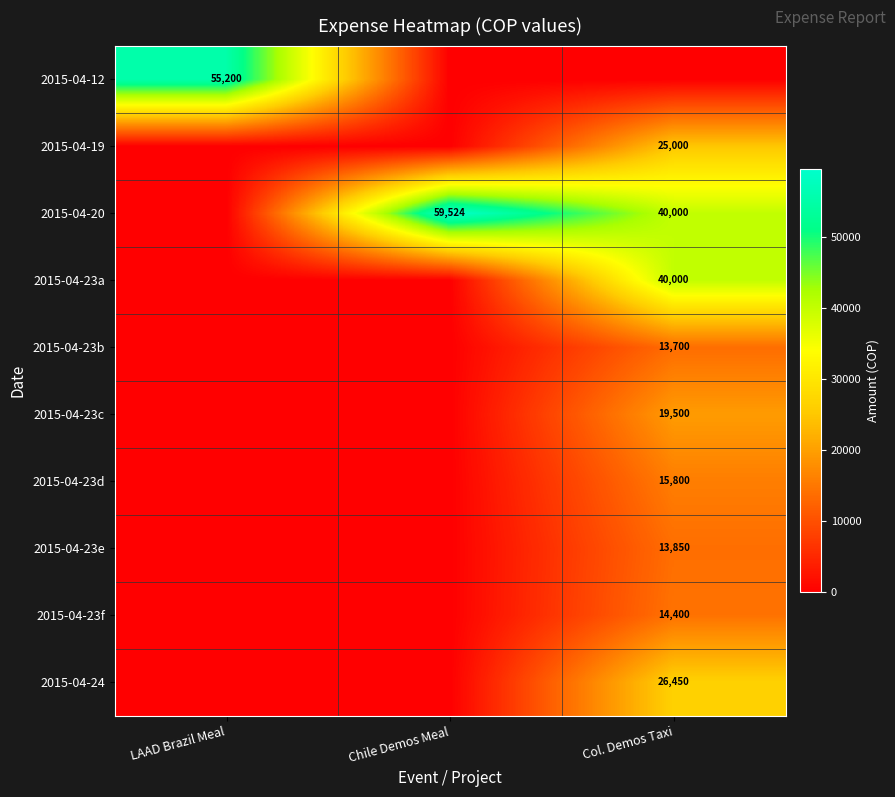

Count the number of categories in the chart.

3